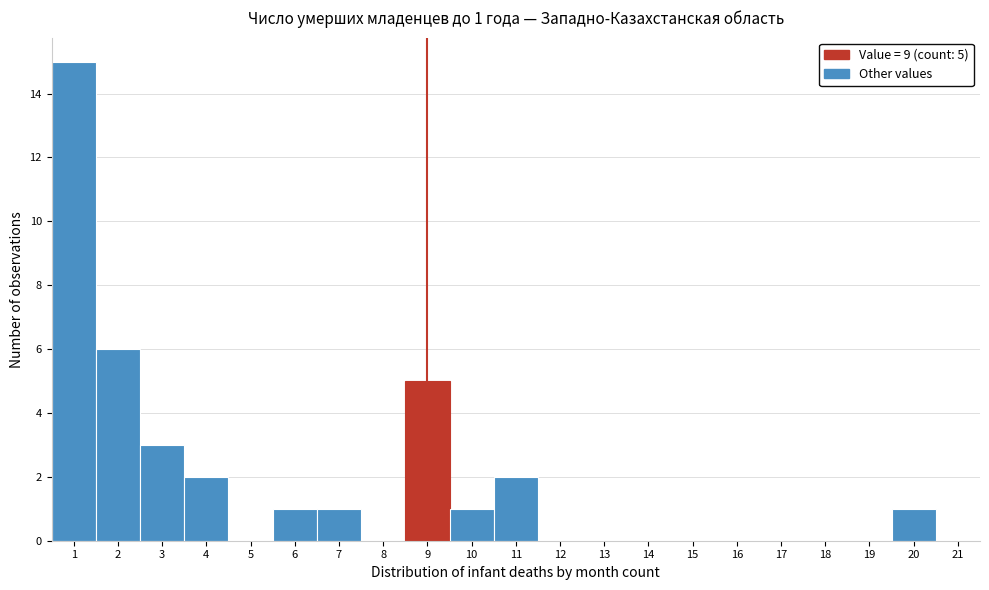

Which range on the x-axis has the tallest bar?

0.5 to 1.5